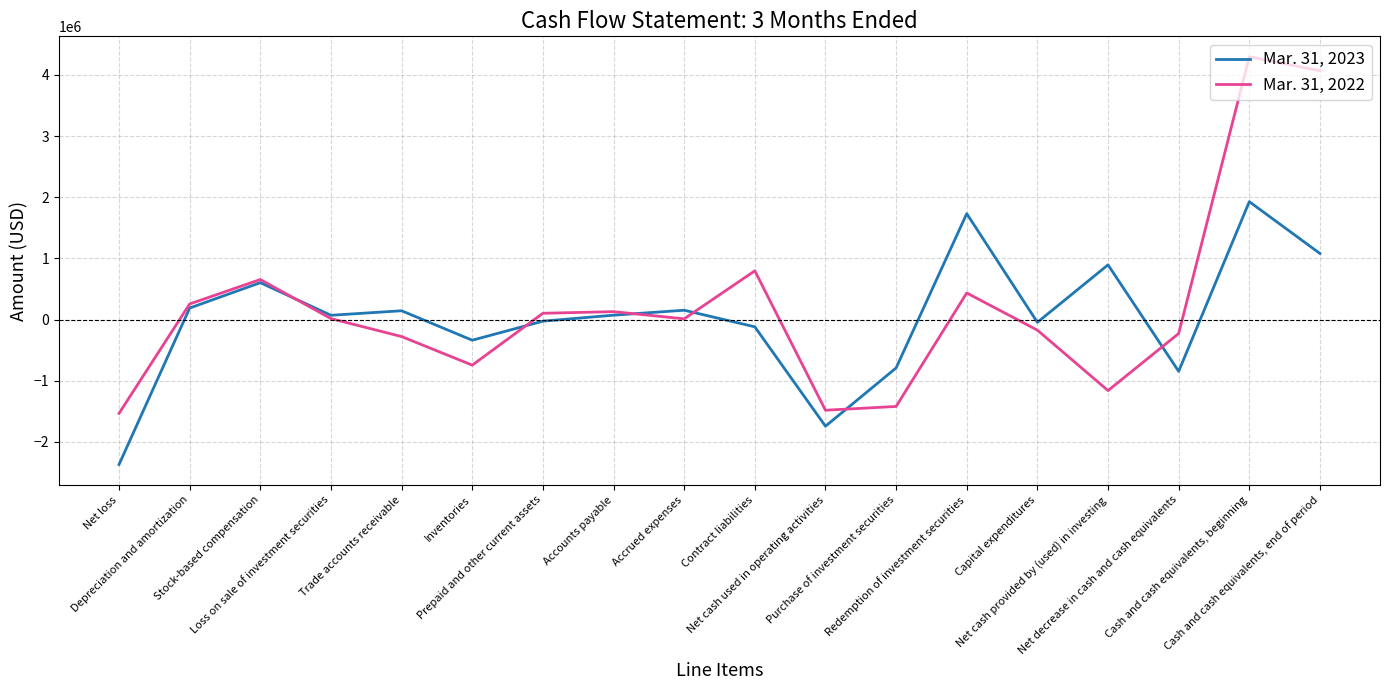

At which category does Mar. 31, 2022 reach its first local valley?

Inventories